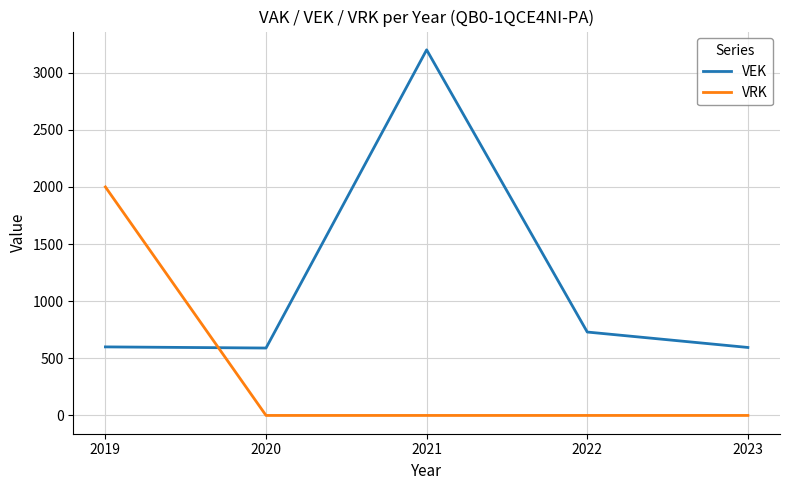

List the series in order of their peak value, highest first.

VEK, VRK